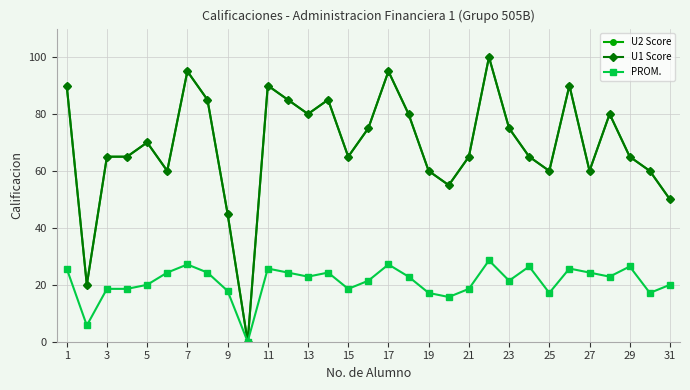

Does the chart have visible grid lines?

Yes